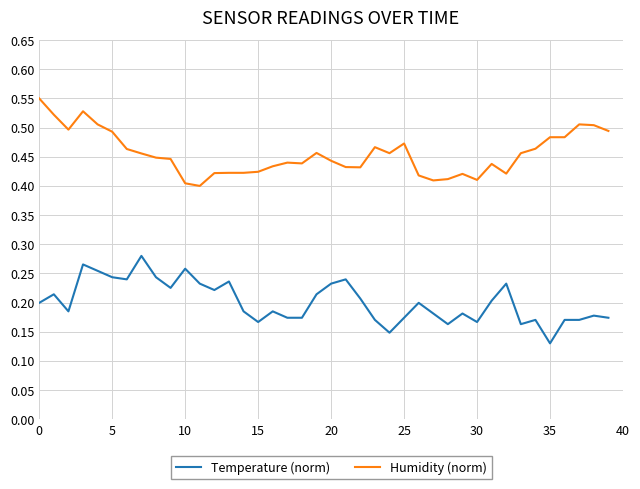

List the series in order of their peak value, highest first.

Humidity (norm), Temperature (norm)